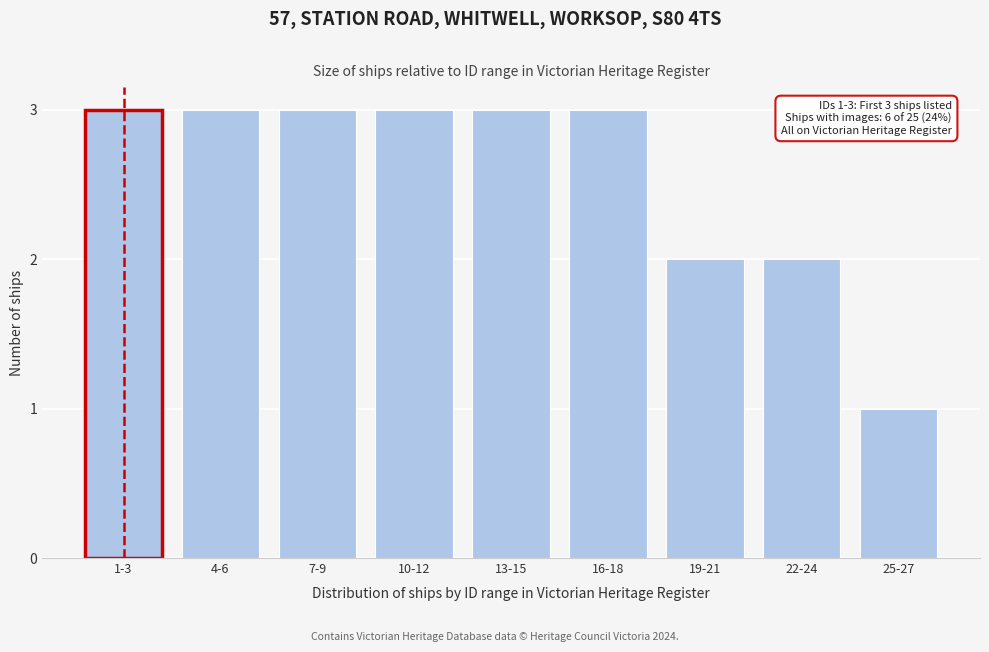

Reading left to right, extract all data points from this chart.

1-3=3	4-6=3	7-9=3	10-12=3	13-15=3	16-18=3	19-21=2	22-24=2	25-27=1